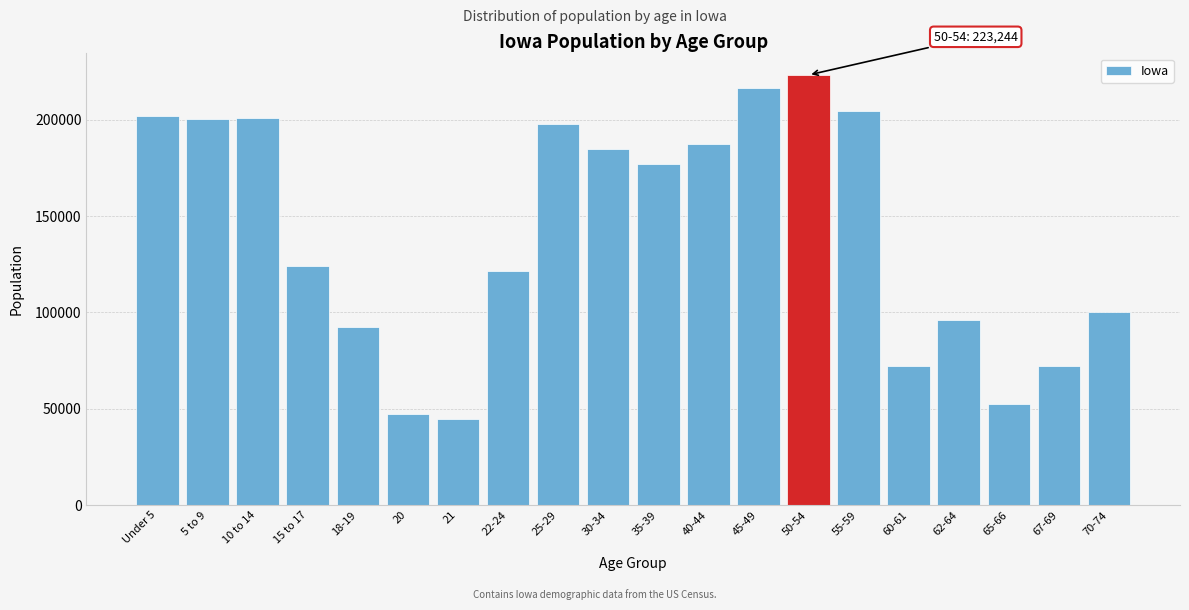

What is the difference between the values at 65-66 and 67-69?

19757